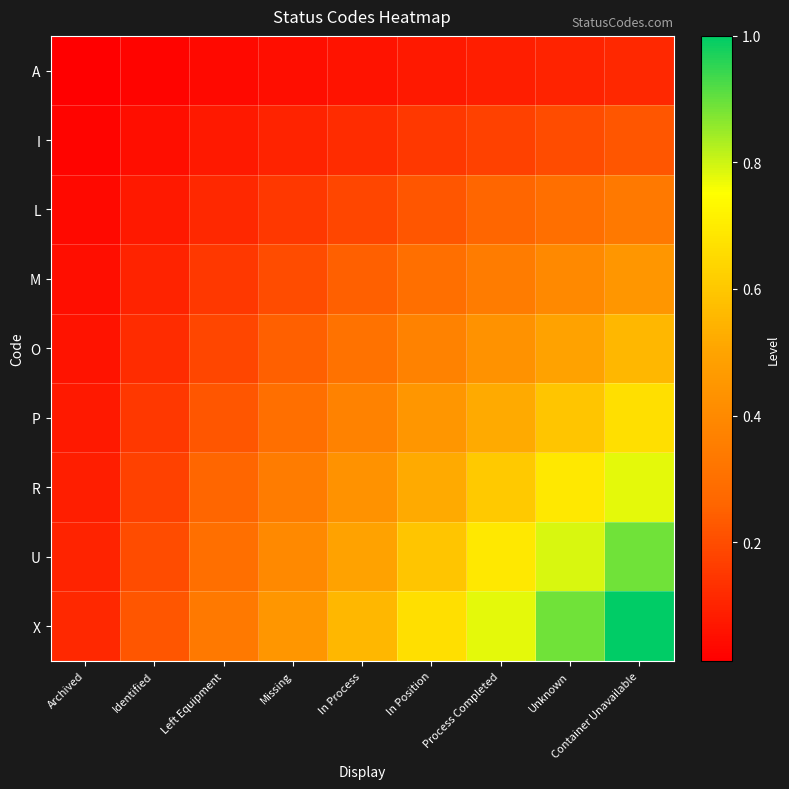

Which series has the widest spread of values?

X